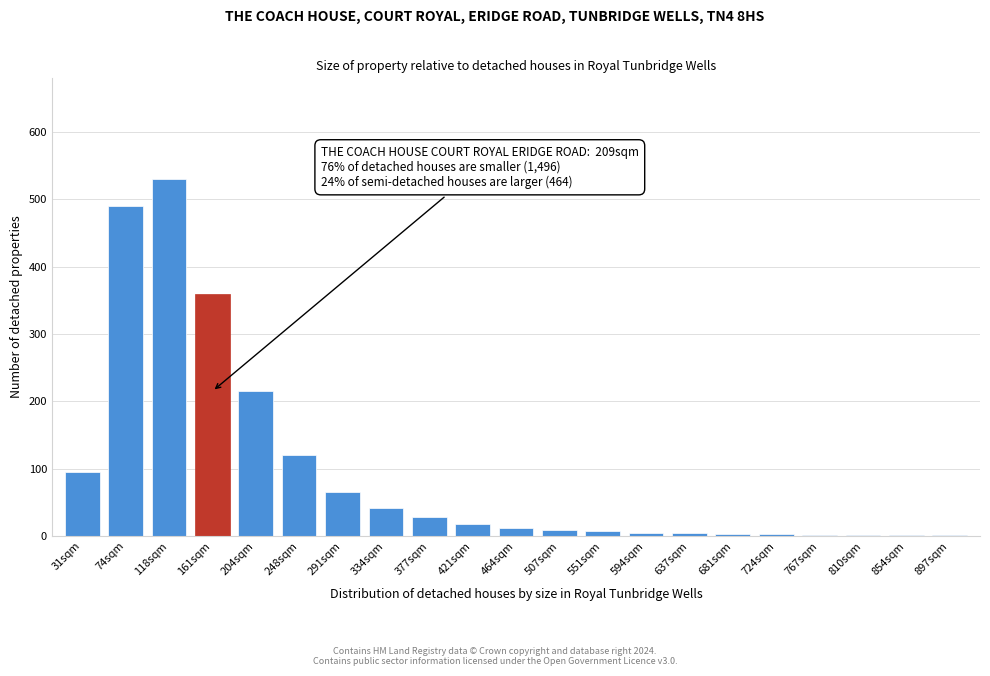

The chart shows a value of 215 at 204sqm. True or false?

True